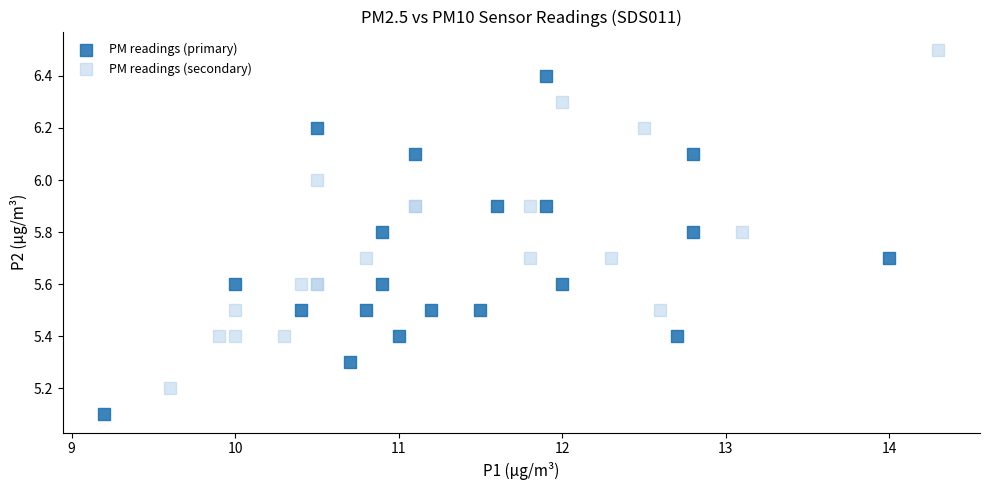

Which series contains the highest Y value?

PM readings (secondary)